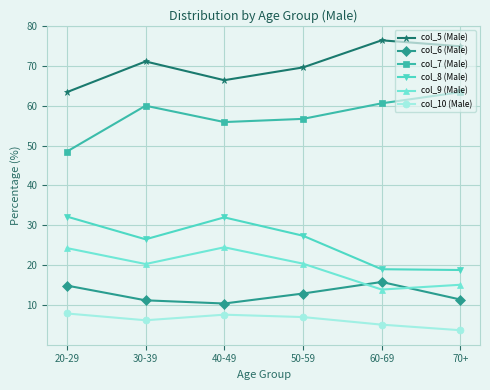

Read the col_7 (Male) value at 60-69.

60.6